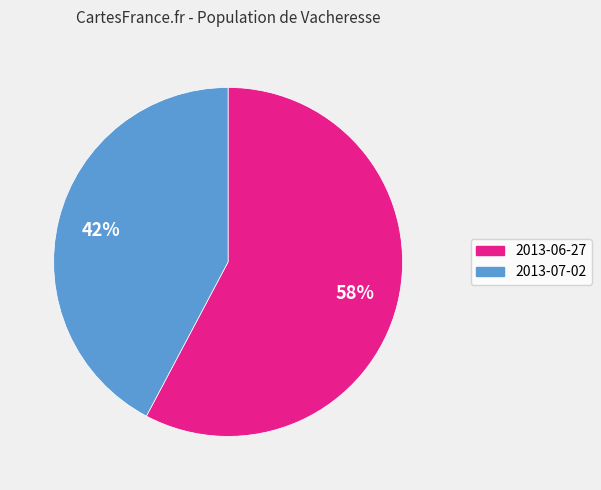

To the nearest percent, what is the difference between the 2013-06-27 and 2013-07-02 slice percentages?

16%